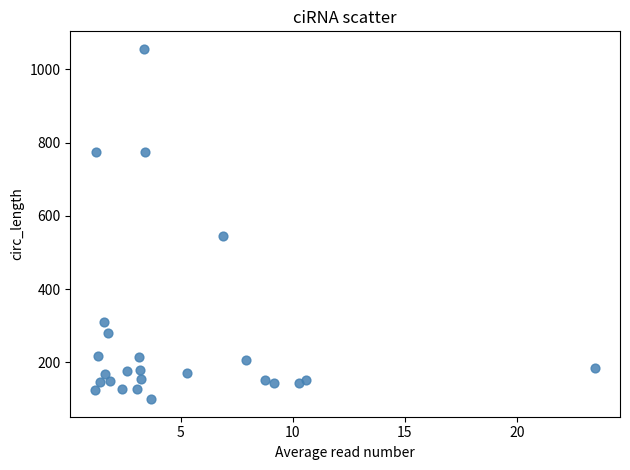

What Y value in the scatter plot is closest to 577?

544